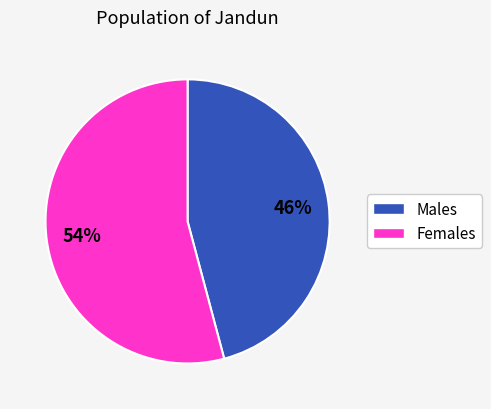

How many slices are in this pie chart?

2